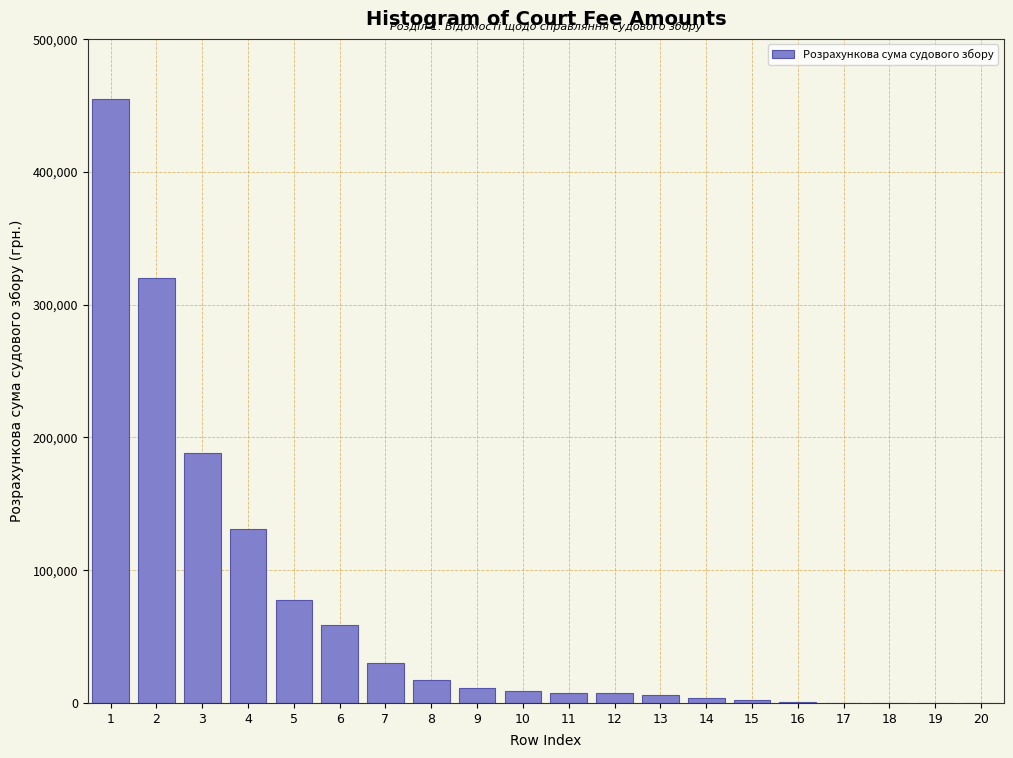

The value at 3 is 188631.0. True or false?

True